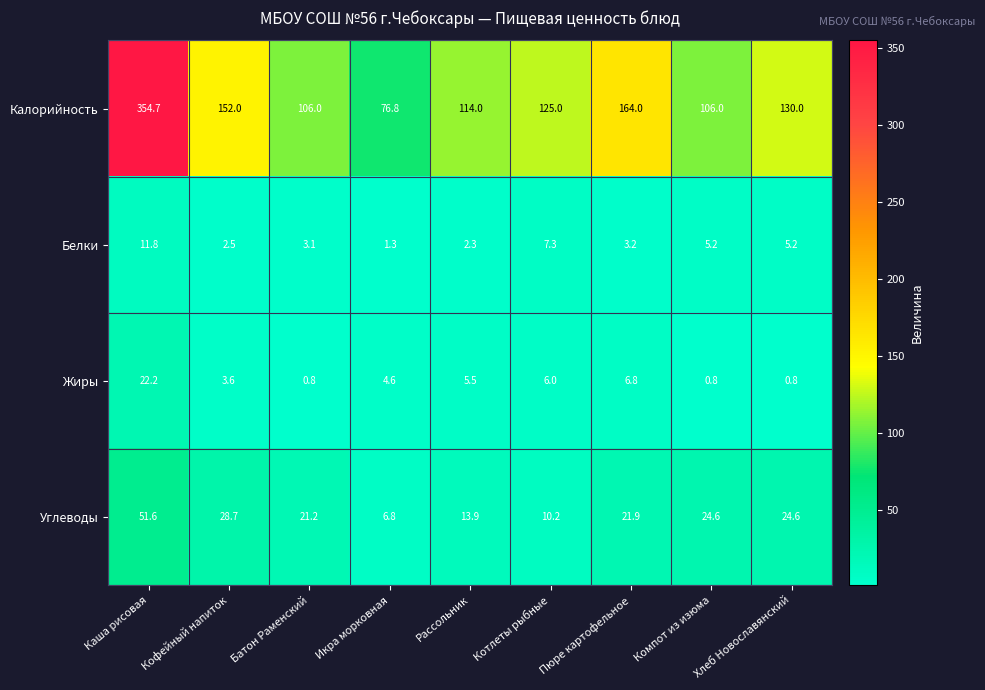

Which category has the highest value across all series?

Каша рисовая